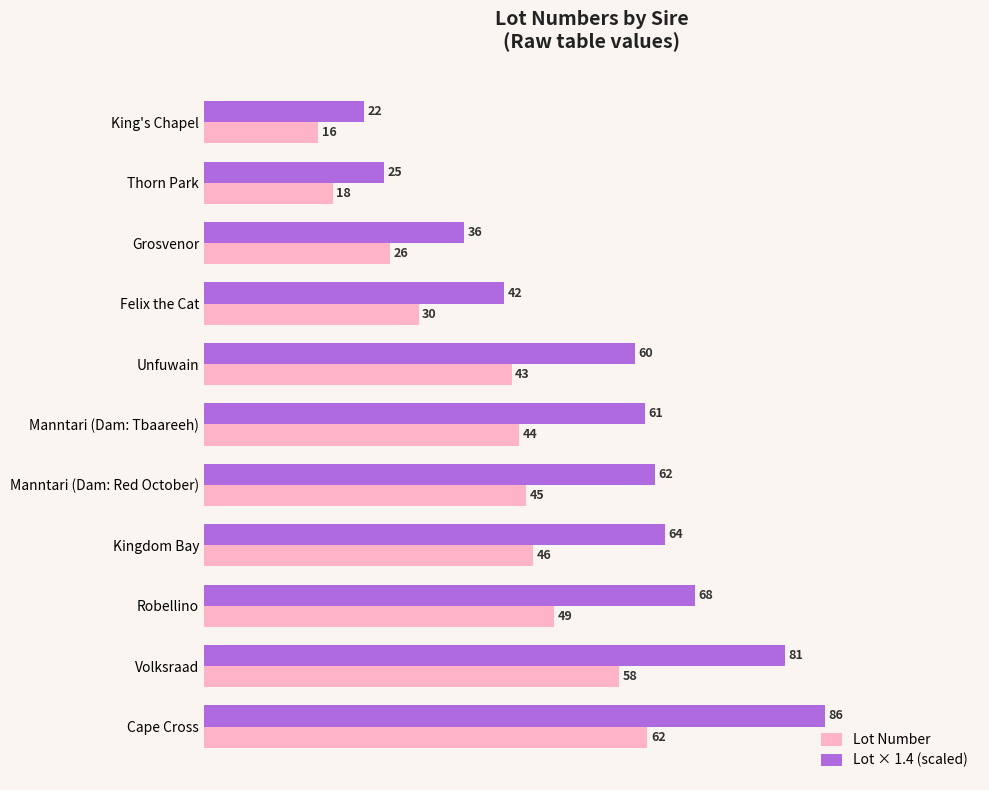

Where is Lot Number nearest to the value 39?

Unfuwain